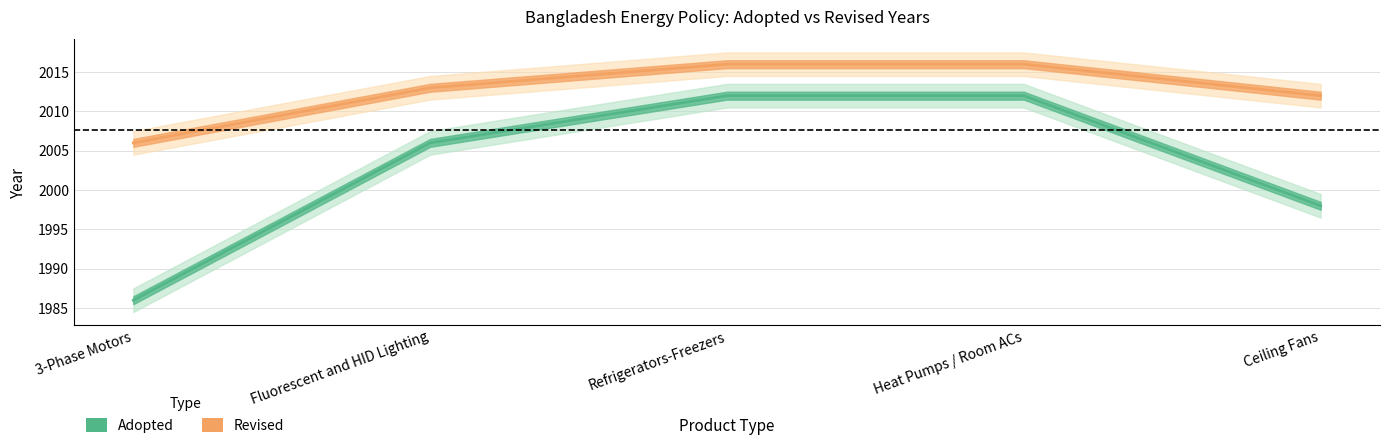

Rank the series by their maximum value, from lowest to highest.

Adopted, Revised